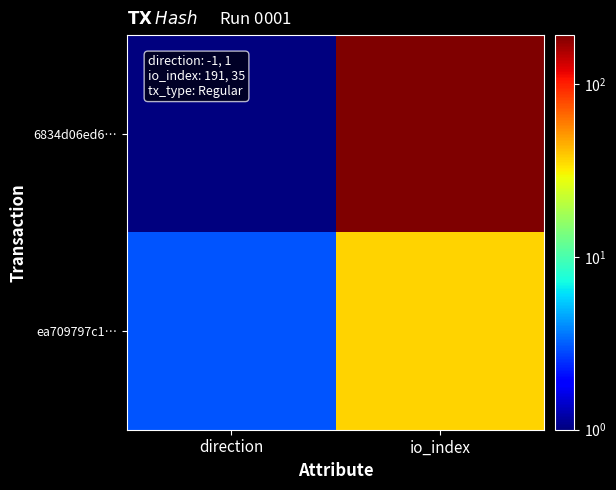

Reading left to right, what are all the values shown in this chart?

6834d06ed6…: direction=1	io_index=193
ea709797c1…: direction=3	io_index=37